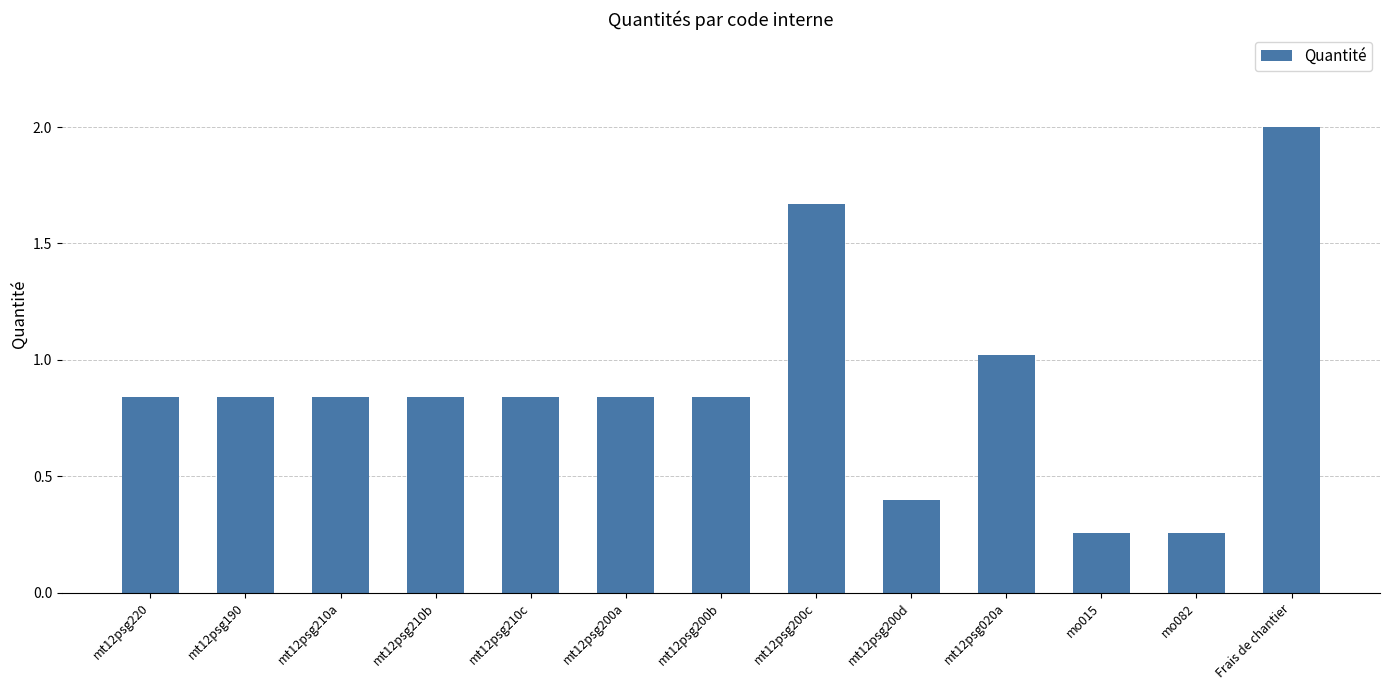

What is the sum of the values at mt12psg020a and mt12psg220?

1.9